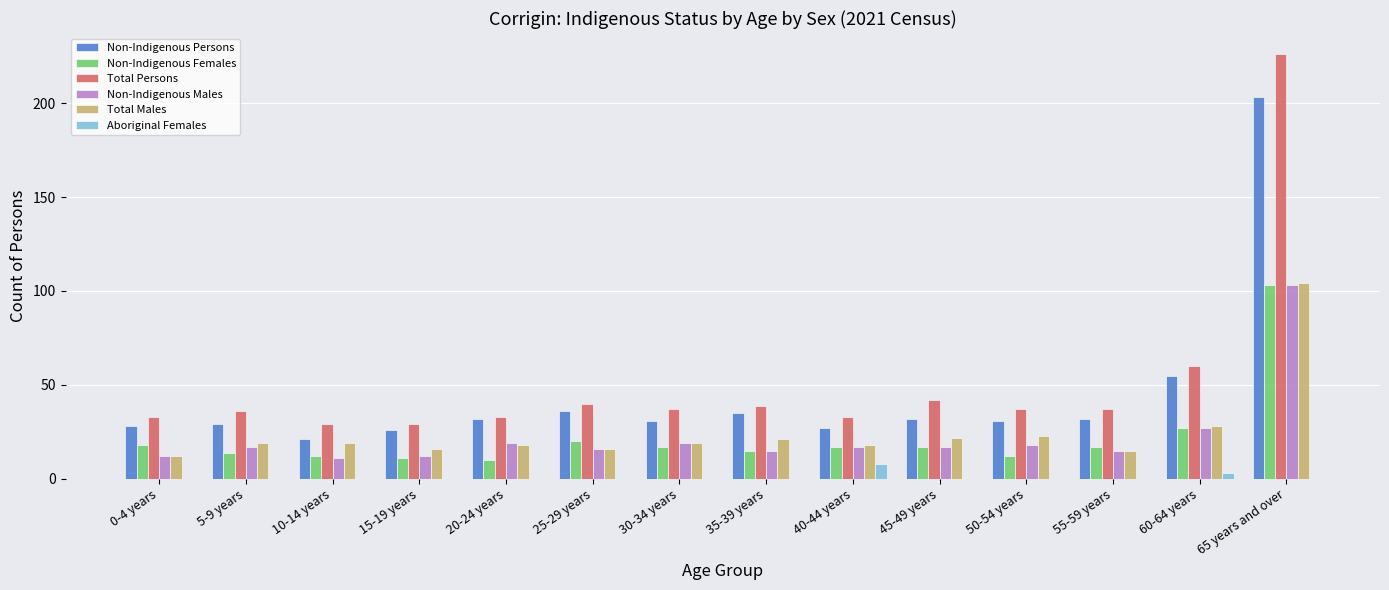

Which series changed the most between 50-54 years and 65 years and over?

Total Persons